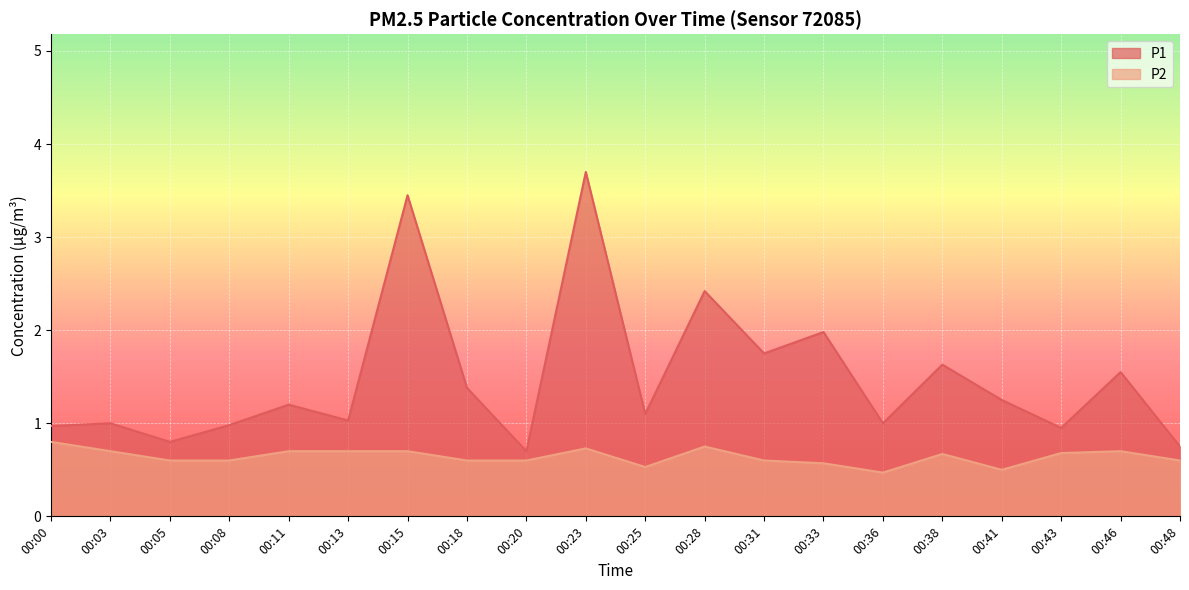

What is the spread (max minus min) of values at 00:15?

2.8